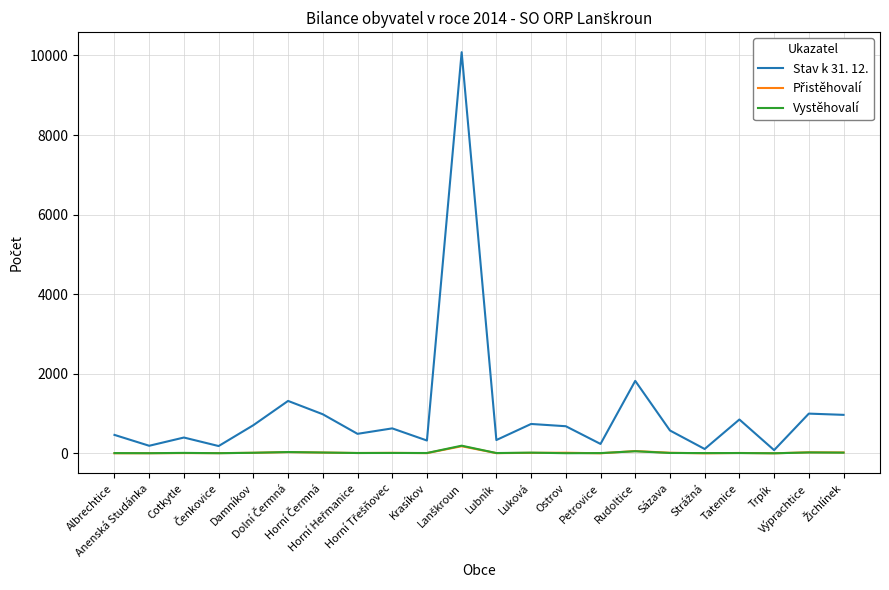

What is the maximum value shown in the chart?

10083